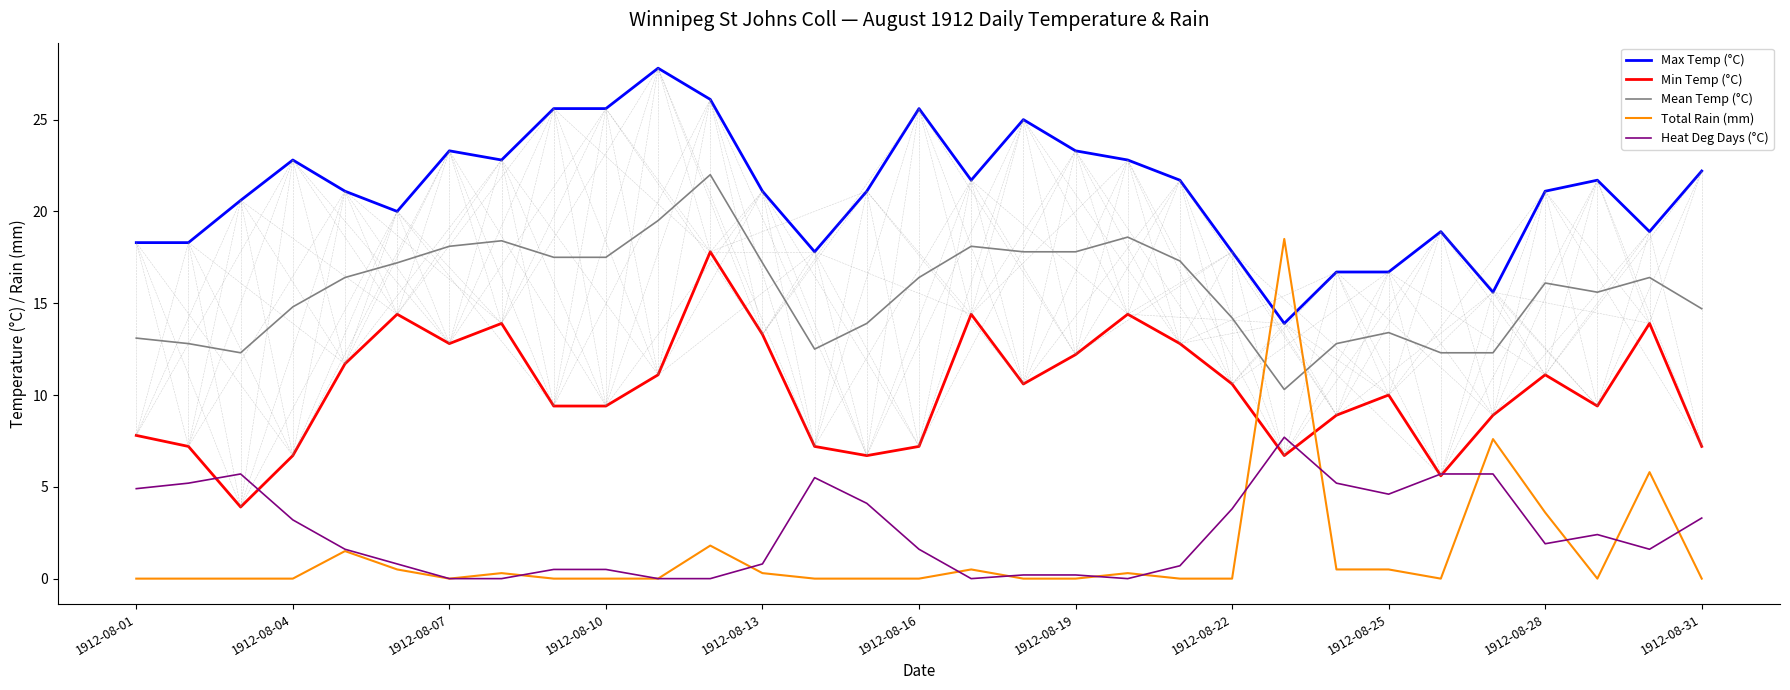

Which series has the widest spread of values?

Total Rain (mm)